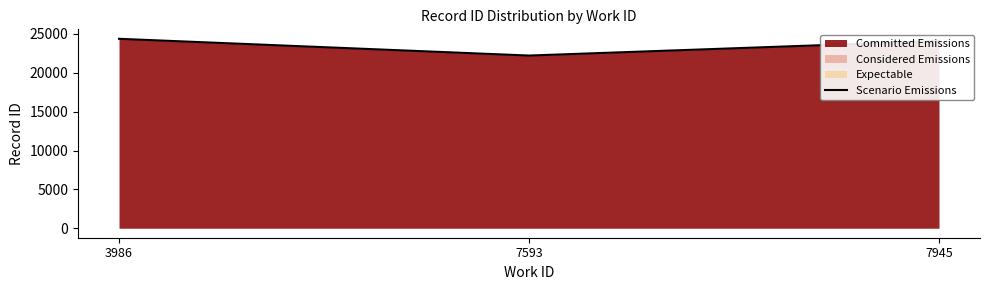

What is the sum of the values at 3986 and 7945?

48458